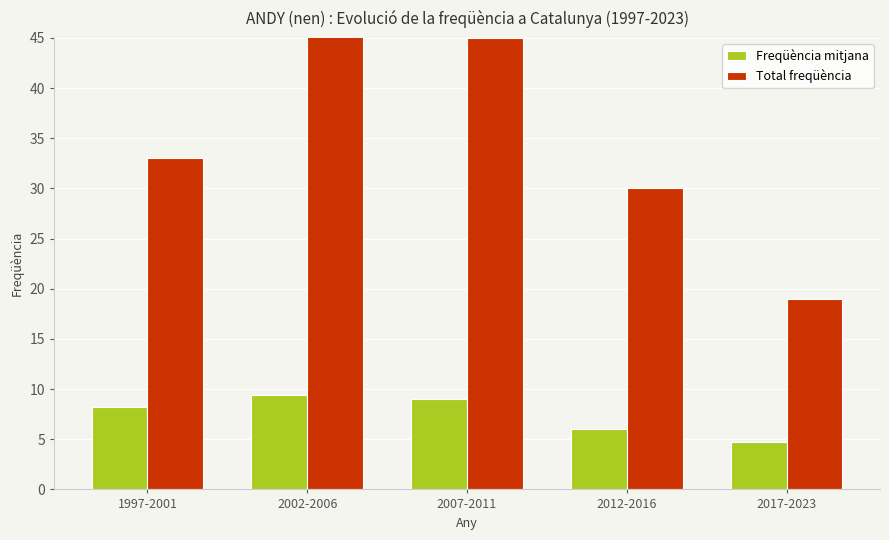

Reading right to left, extract all data points from this chart.

Freqüència mitjana: 4.8	6.0	9.0	9.4	8.2
Total freqüència: 19.0	30.0	45.0	47.0	33.0